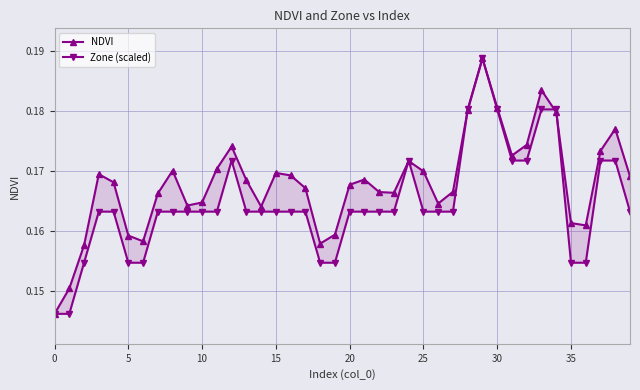

In Zone (scaled), how many points are higher than both neighbors (excluding endpoints)?

3